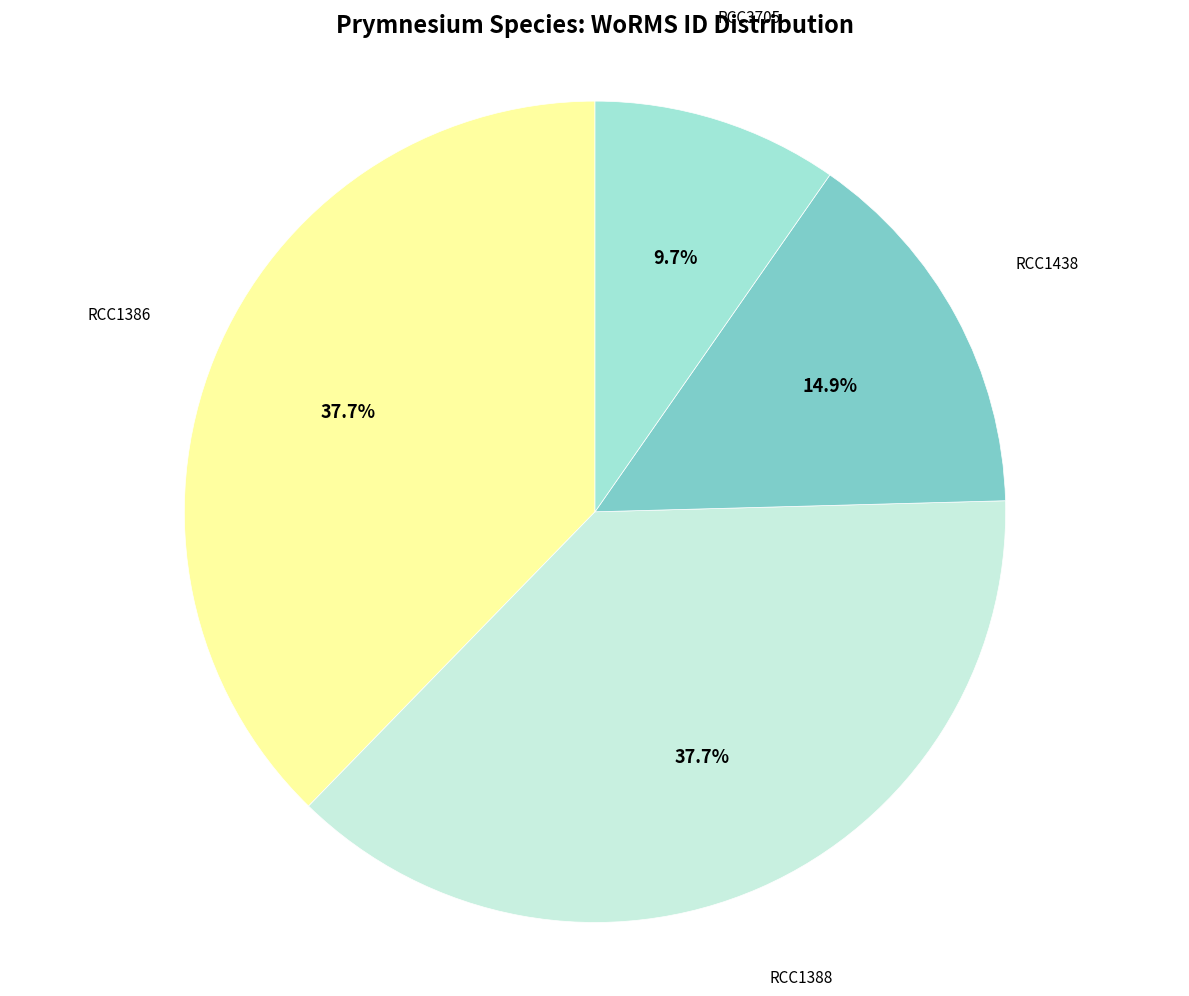

How many segments does this pie chart have?

4